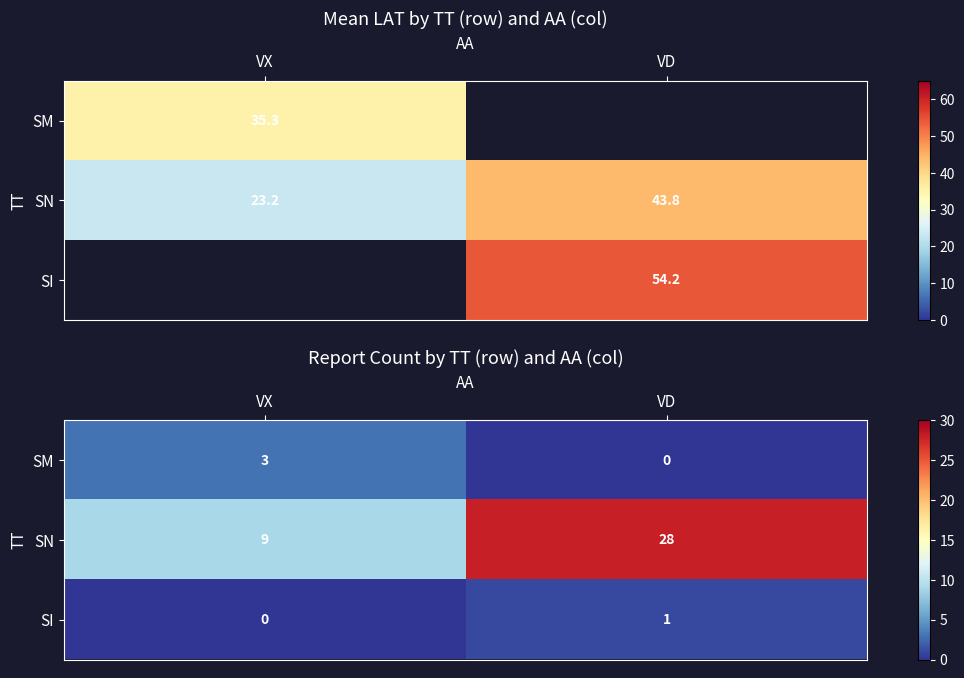

What is the sum of the SN values at VD and VX?

37